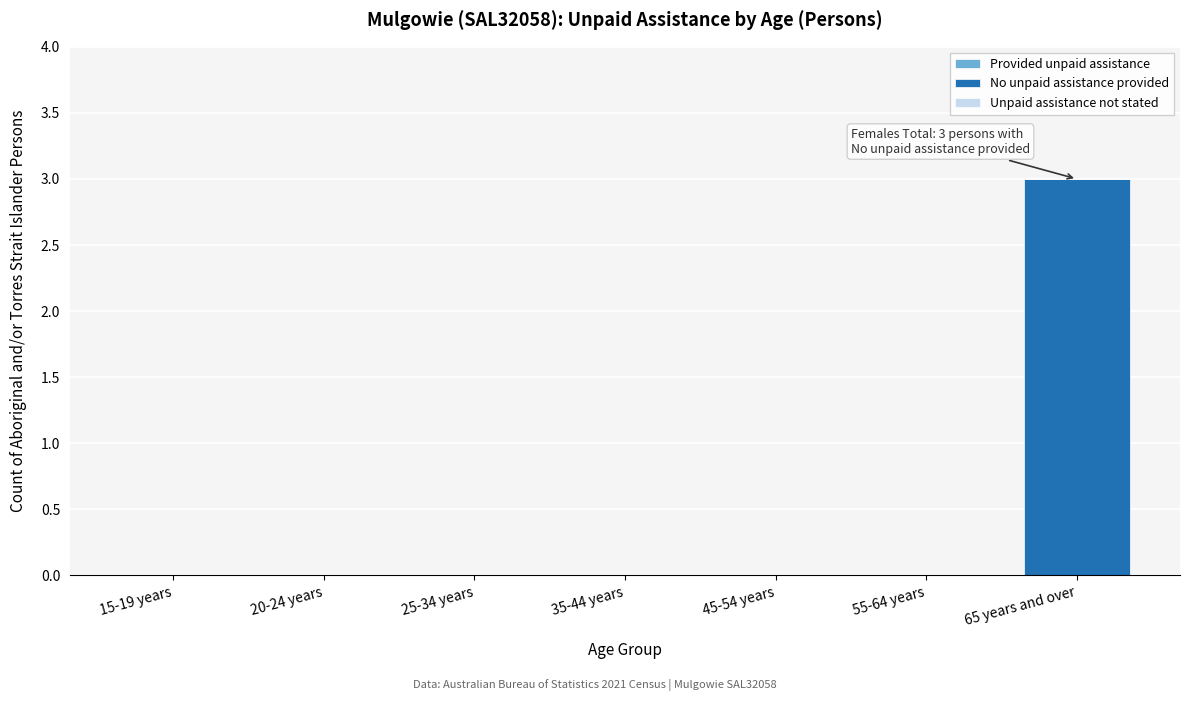

Reading left to right, extract all data points from this chart.

15-19 years=0	20-24 years=0	25-34 years=0	35-44 years=0	45-54 years=0	55-64 years=0	65 years and over=3